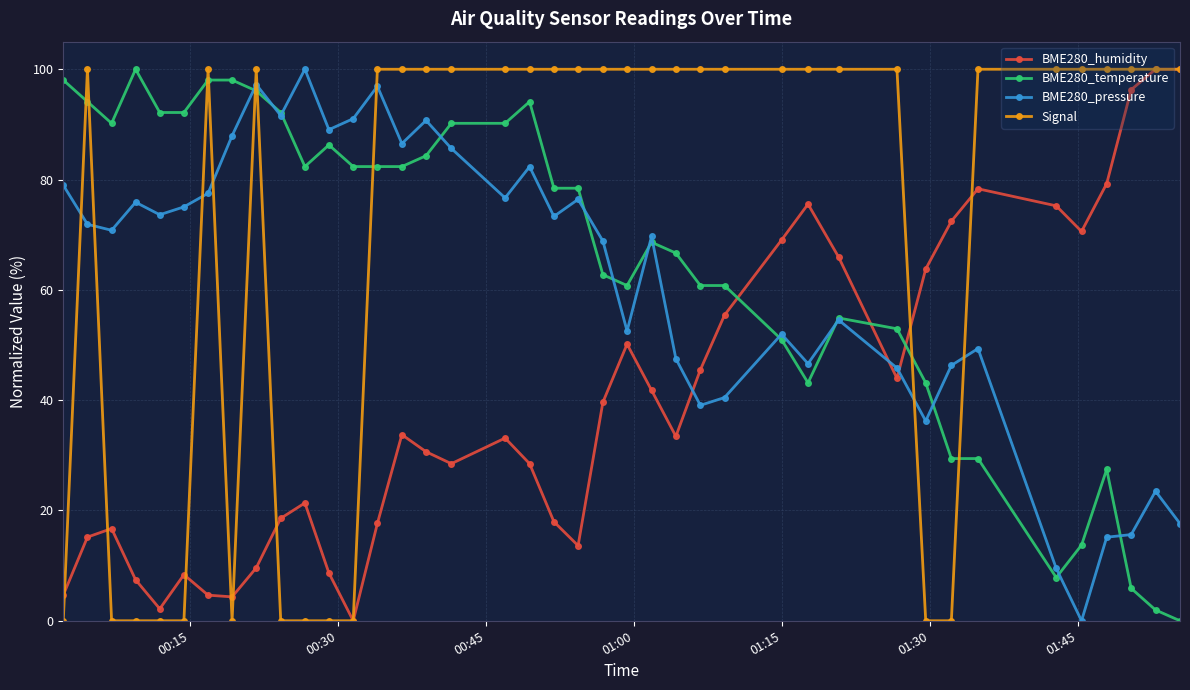

True or false: BME280_pressure has more than 2 interior local peaks.

True